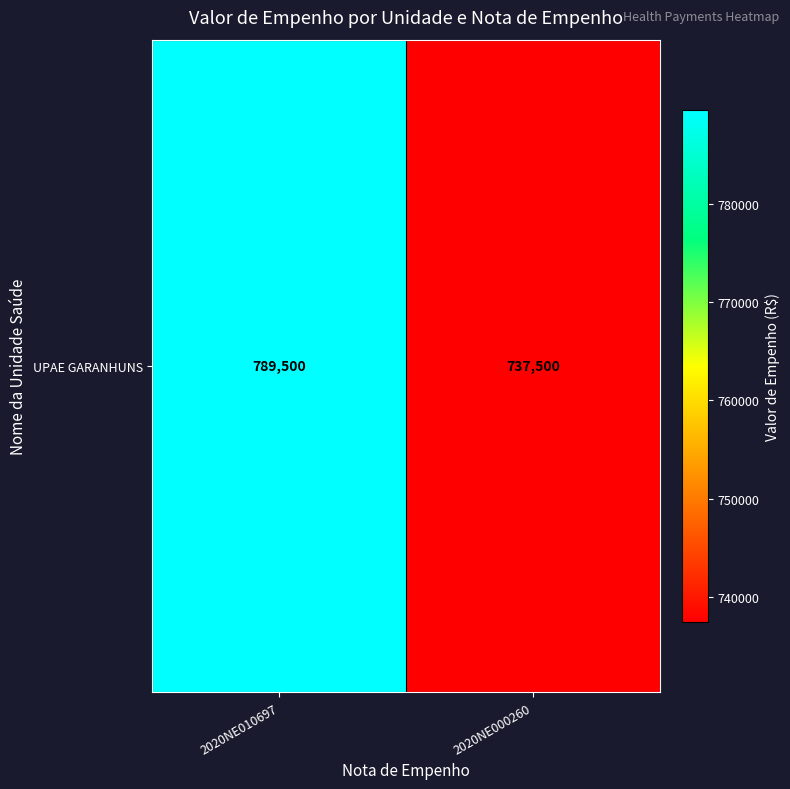

Approximately how many times larger is the value at 2020NE010697 compared to 2020NE000260?

1.1